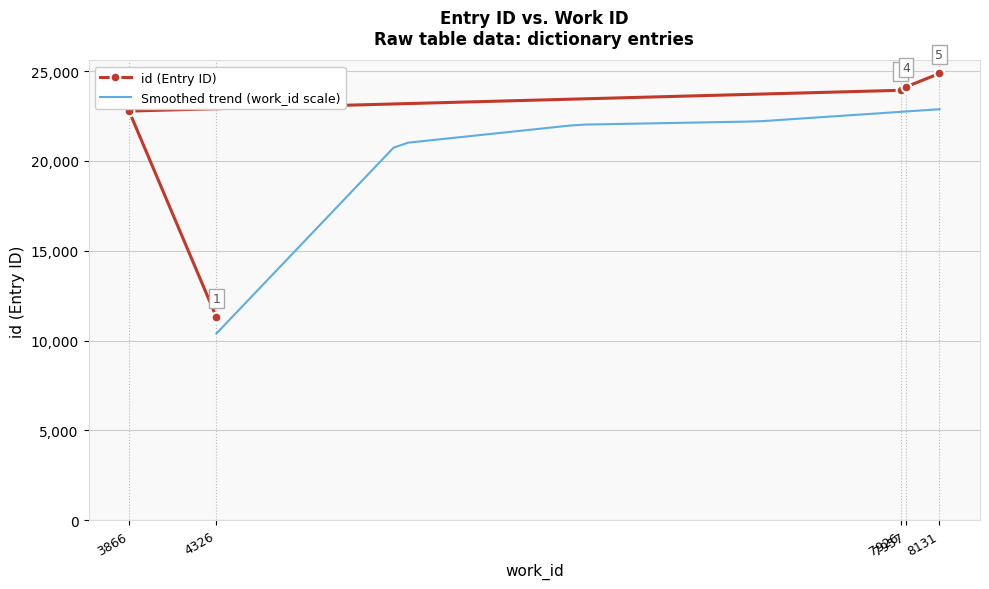

True or false: the data shows 22773 at 3866.

True